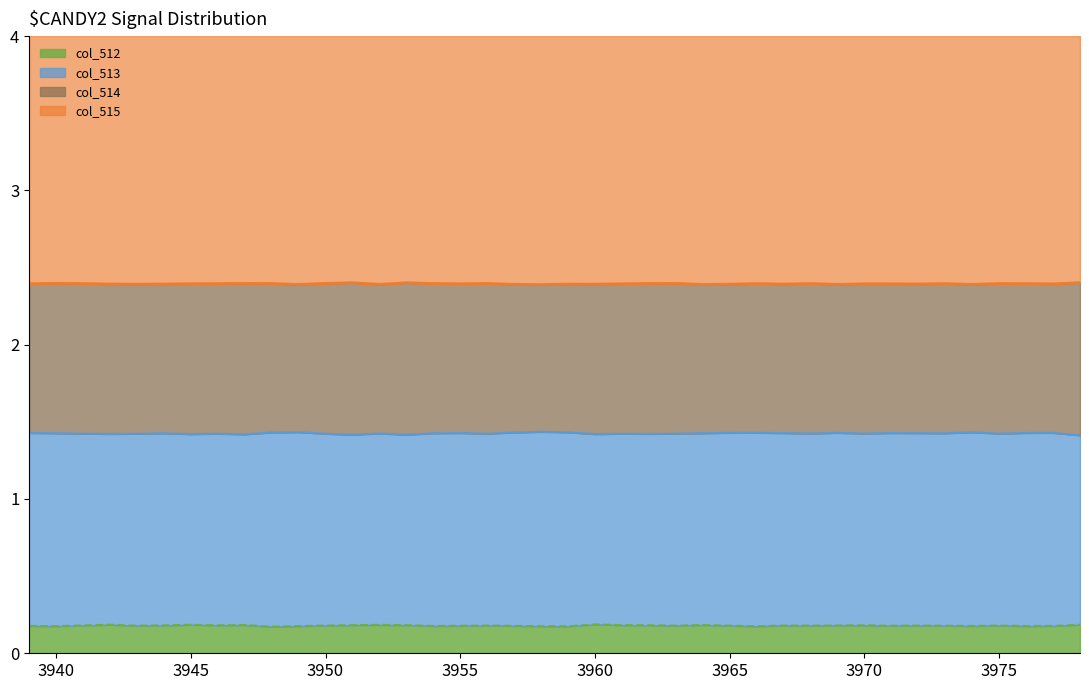

What is the minimum value for col_513 line?

1.4